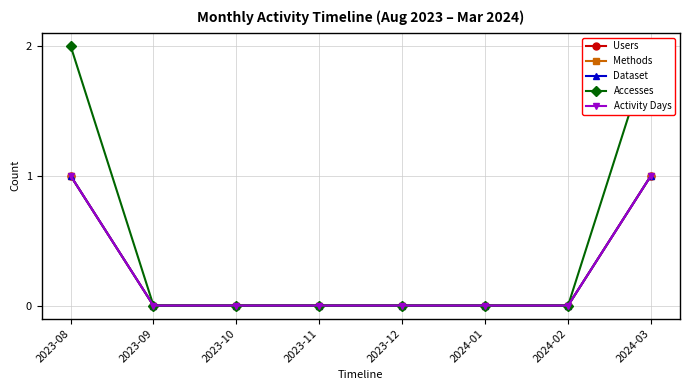

Which category has the lowest value in the Accesses series?

2023-09